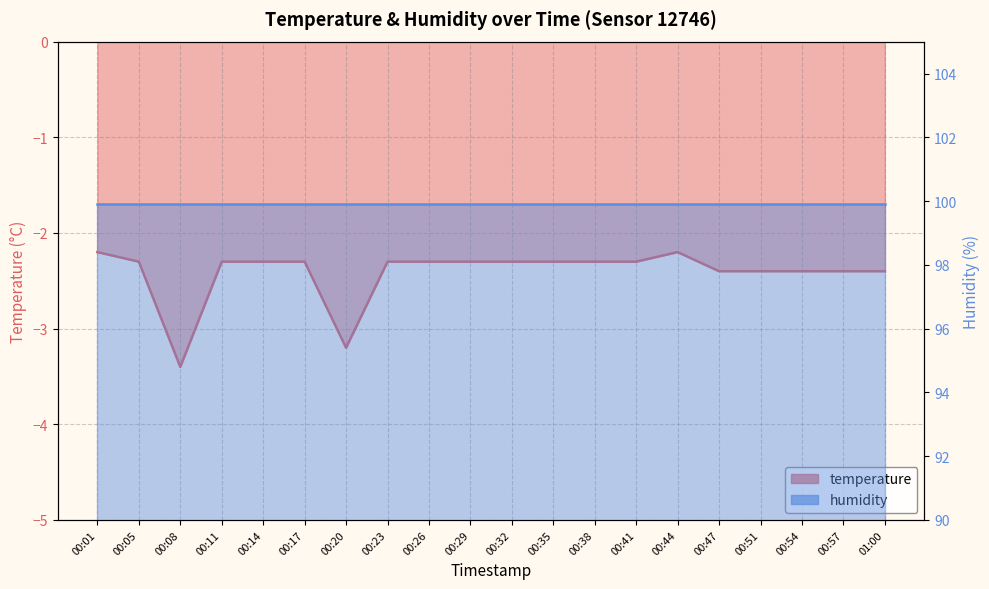

Which label corresponds to the smallest value in the chart?

00:08